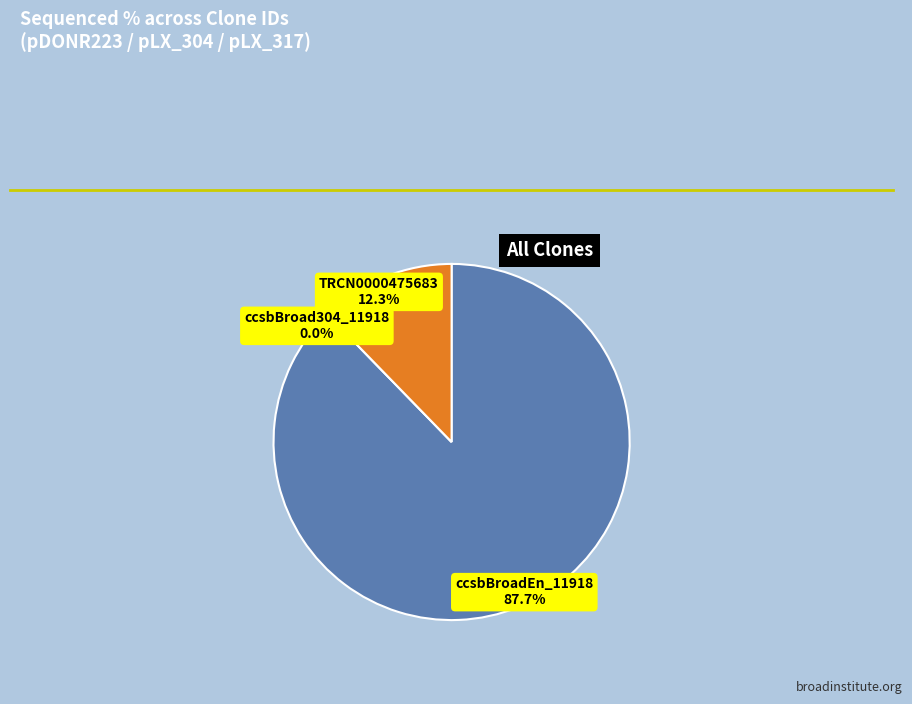

To the nearest percent, what is the difference between the largest and smallest slice percentages?

88%